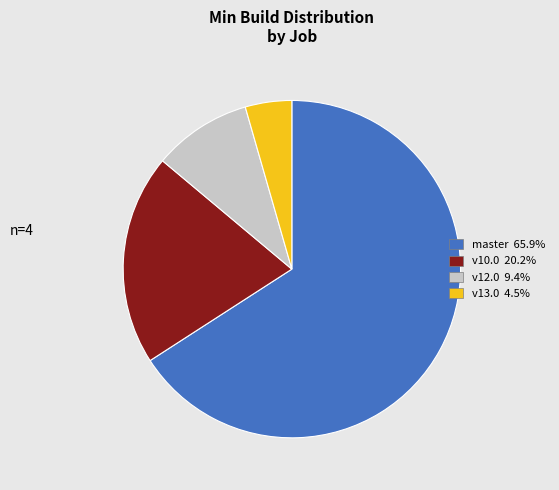

How many slices are in this pie chart?

4